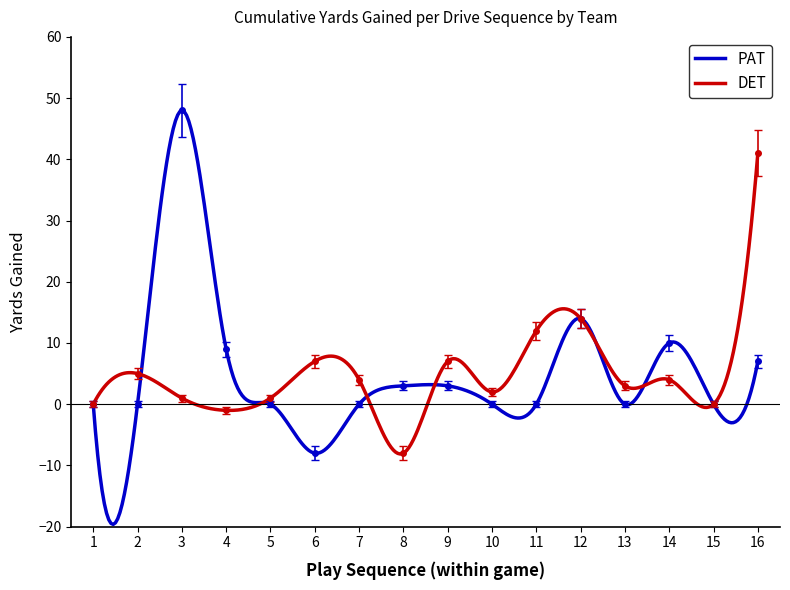

At which category does PAT reach its first local valley?

6